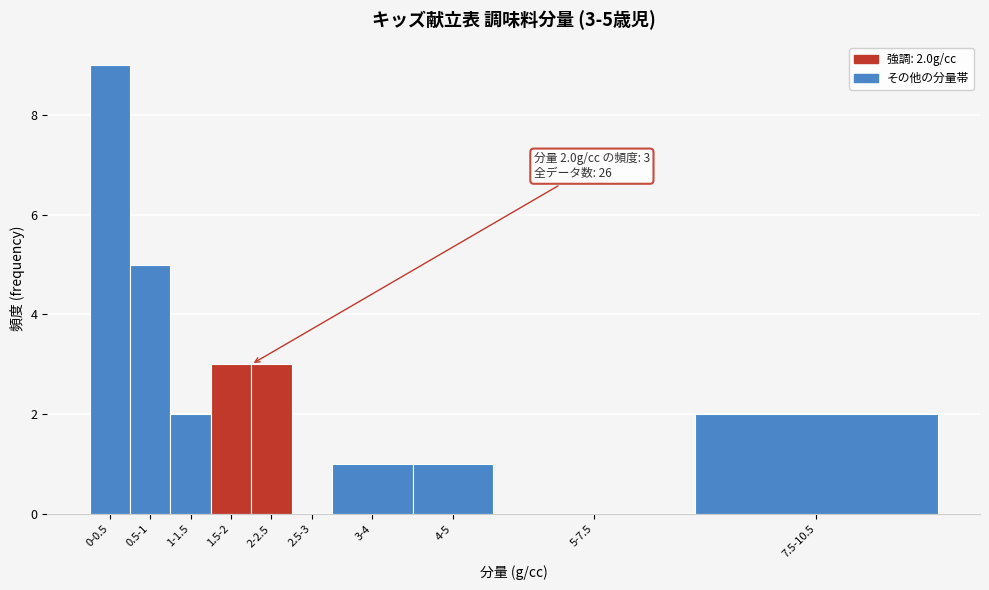

Reading left to right, transcribe all the data shown in this chart.

0-0.5=9	0.5-1=5	1-1.5=2	1.5-2=3	2-2.5=3	2.5-3=0	3-4=1	4-5=1	5-7.5=0	7.5-10.5=2